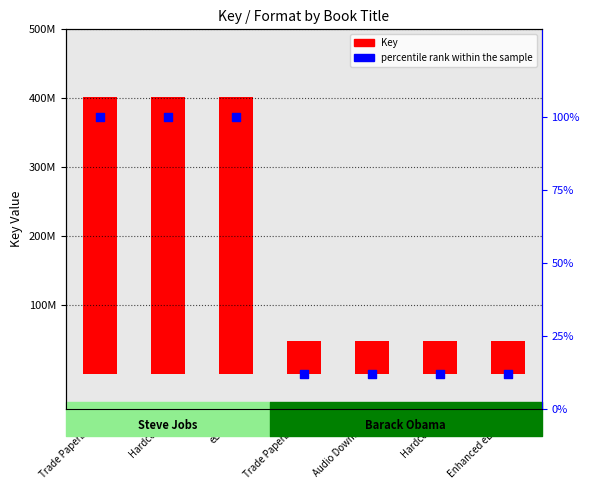

At which category is the sum across all series the highest?

Trade Paperback